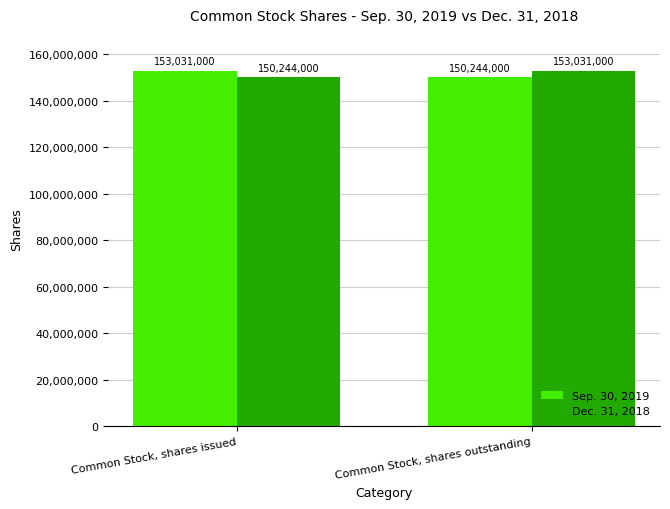

Reading left to right, what are all the values shown in this chart?

Sep. 30, 2019: 153031000	150244000
Dec. 31, 2018: 150244000	153031000